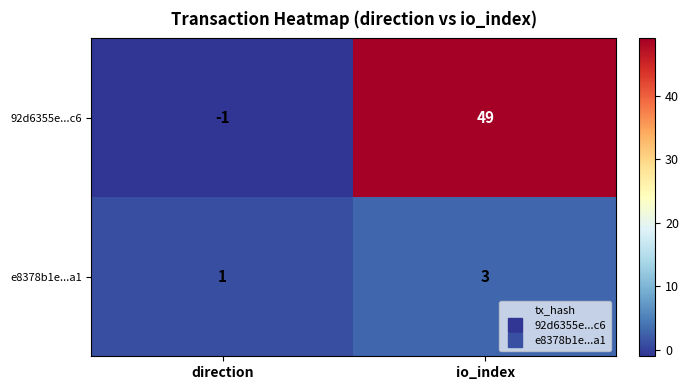

Reading left to right, list all the values displayed in this chart.

92d6355e...c6: -1	49
e8378b1e...a1: 1	3